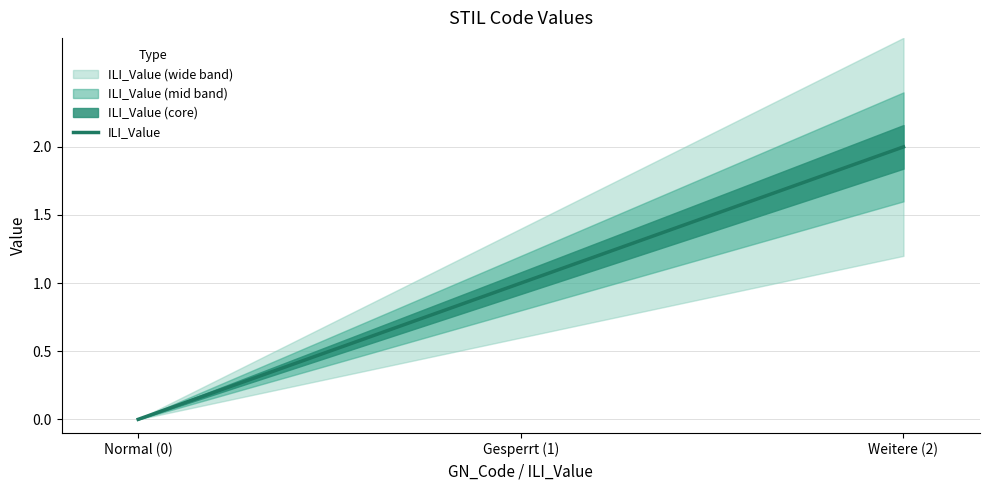

How many lines are shown in the chart?

1